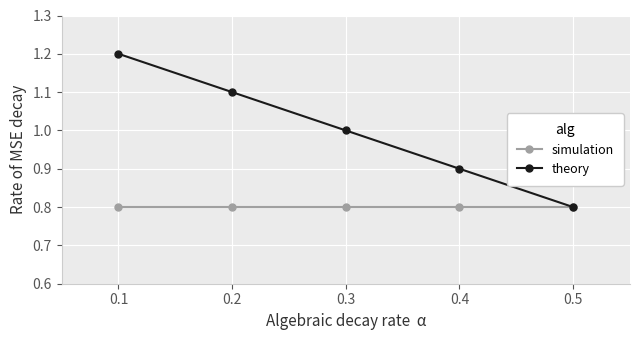

What is the difference between the second highest and second lowest values in the theory series?

0.2